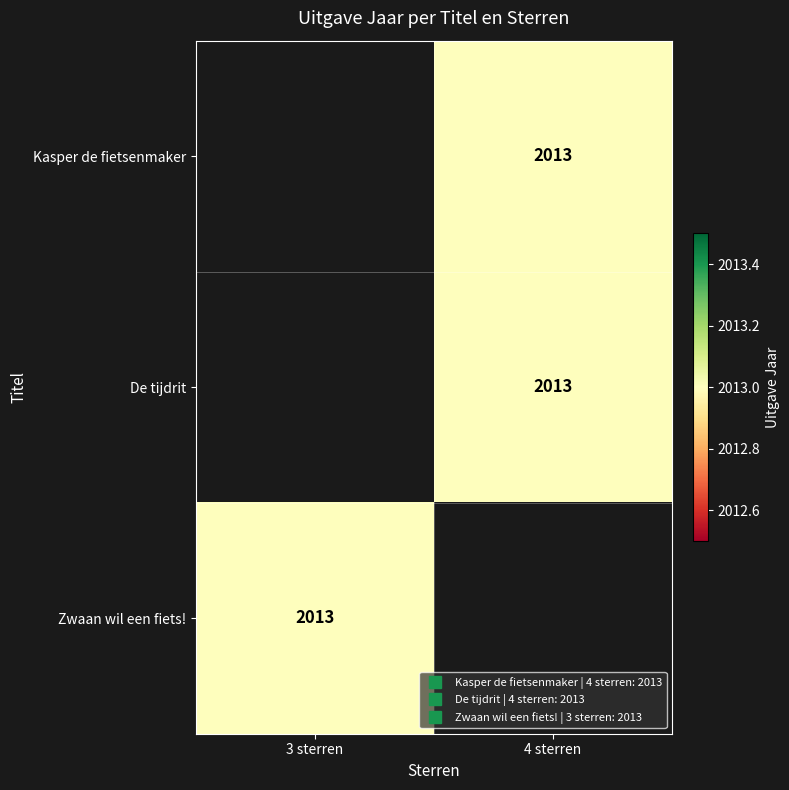

Which label corresponds to the largest value in the chart?

4 sterren